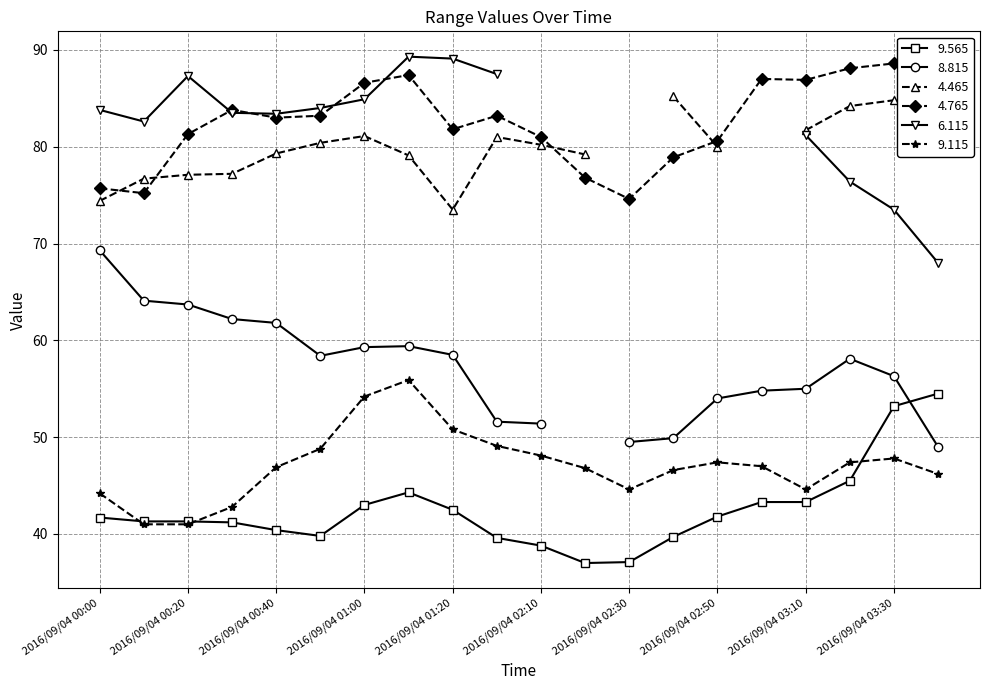

Is it true that 4.765 equals 83.0 at 2016/09/04 00:40?

True